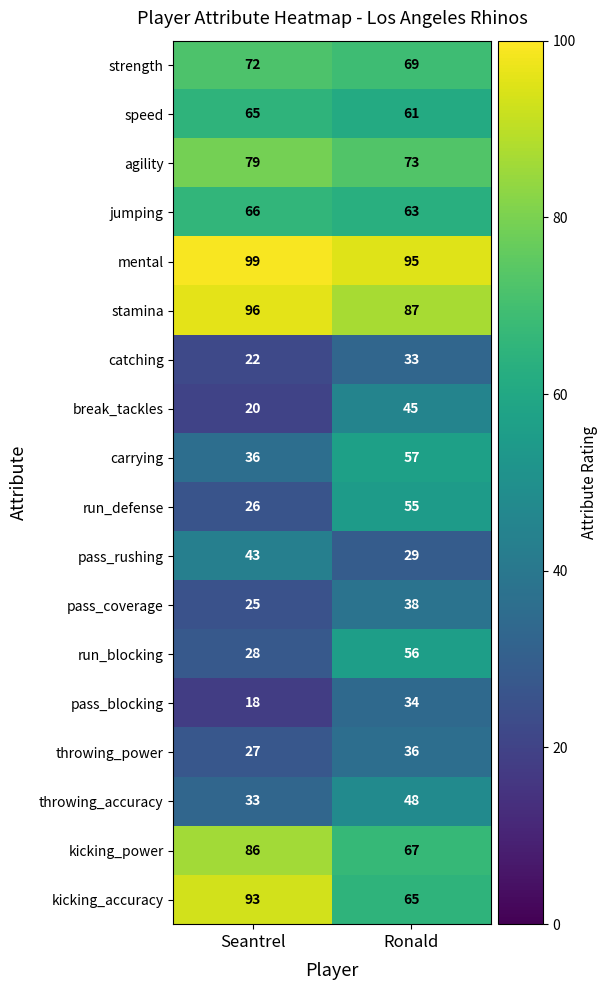

At Ronald, list the series in order from smallest to largest.

pass_rushing, catching, pass_blocking, throwing_power, pass_coverage, break_tackles, throwing_accuracy, run_defense, run_blocking, carrying, speed, jumping, kicking_accuracy, kicking_power, strength, agility, stamina, mental